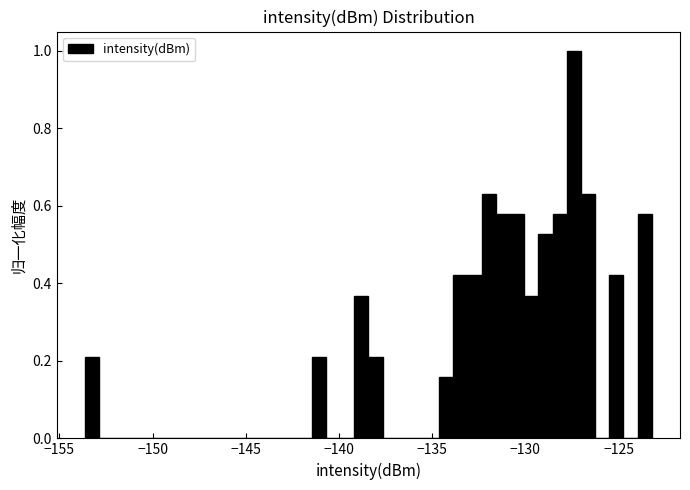

Around what value on the x-axis is the tallest bar? Give the approximate position of its centre, as read against the axis.

-127.5